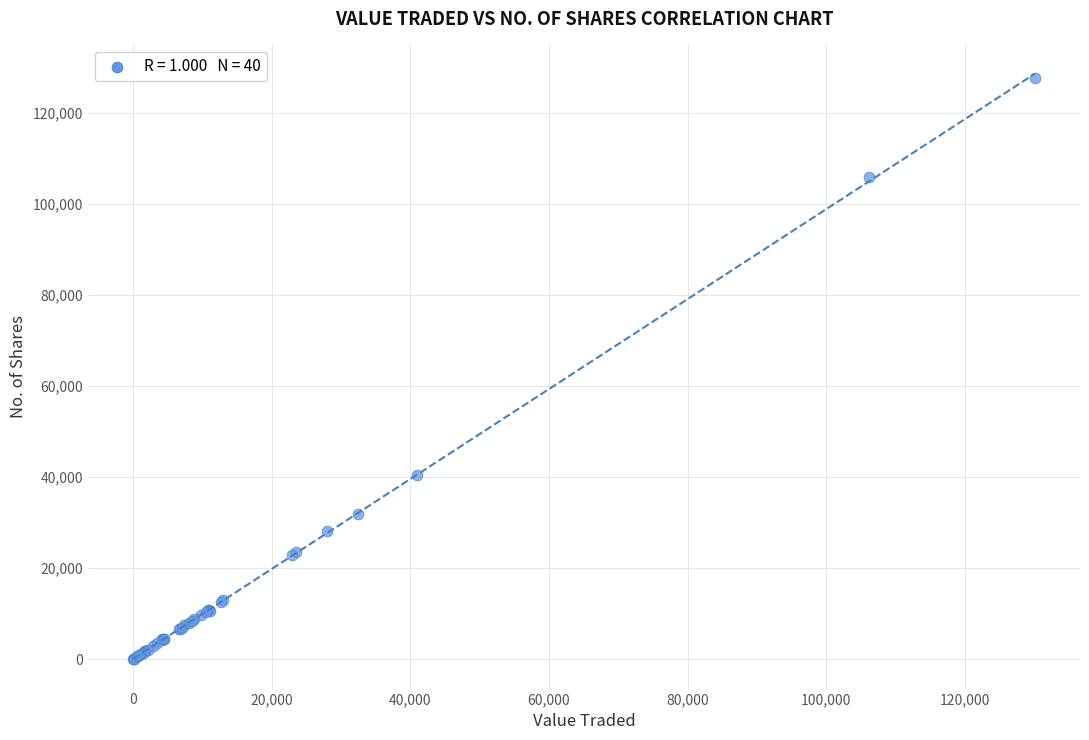

What Y value in the scatter plot is closest to 63836?

40478